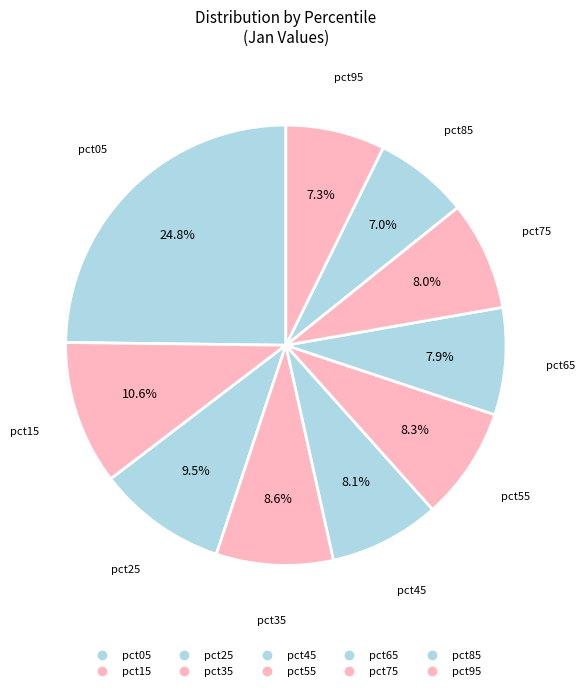

Rank the categories by value from highest to lowest.

pct05, pct15, pct25, pct35, pct55, pct45, pct75, pct65, pct95, pct85